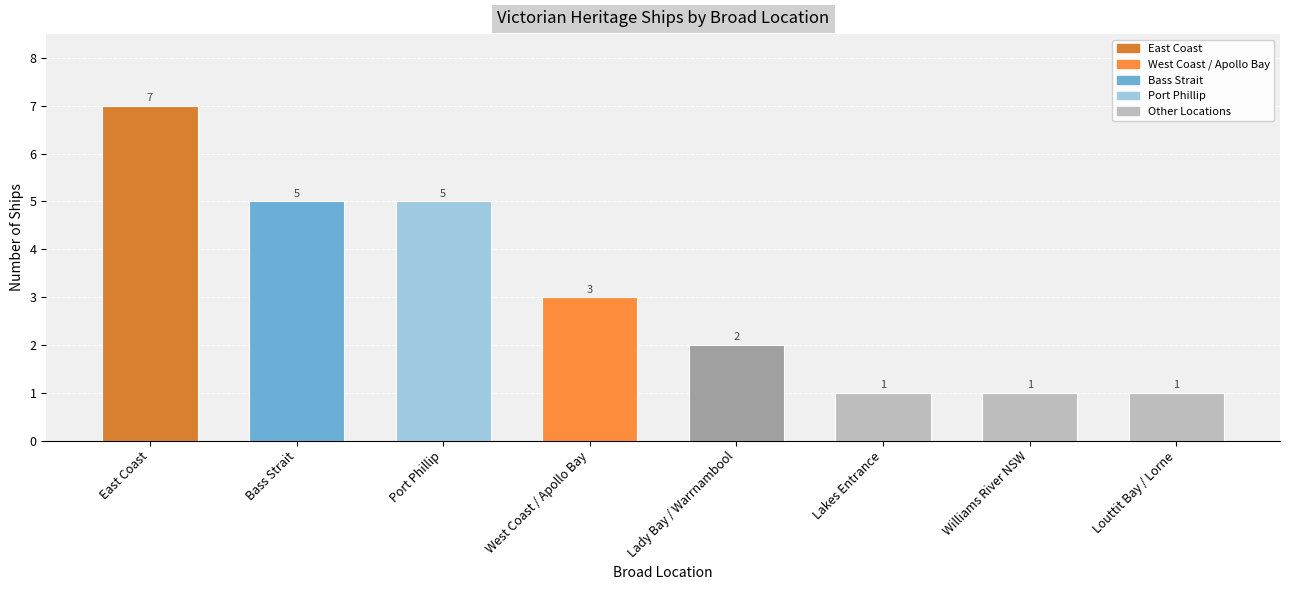

What is the greatest value displayed?

7